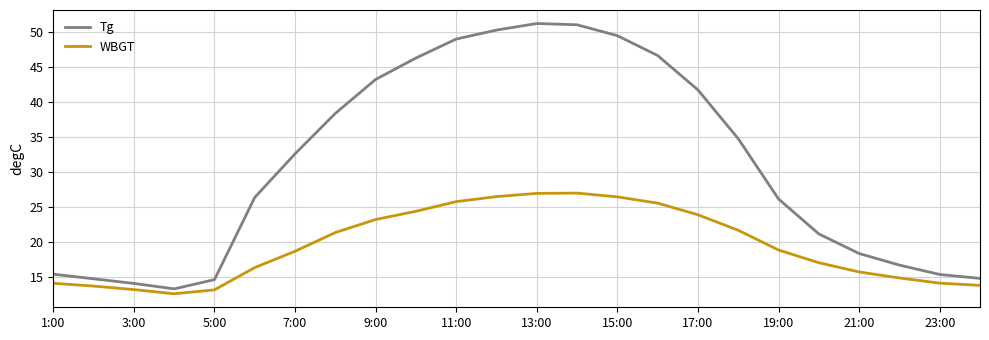

True or false: Tg has more than 0 interior local peaks.

True